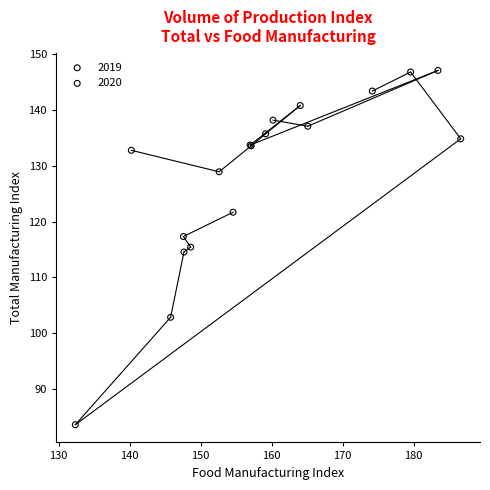

What are all the series names shown in the legend?

2019, 2020